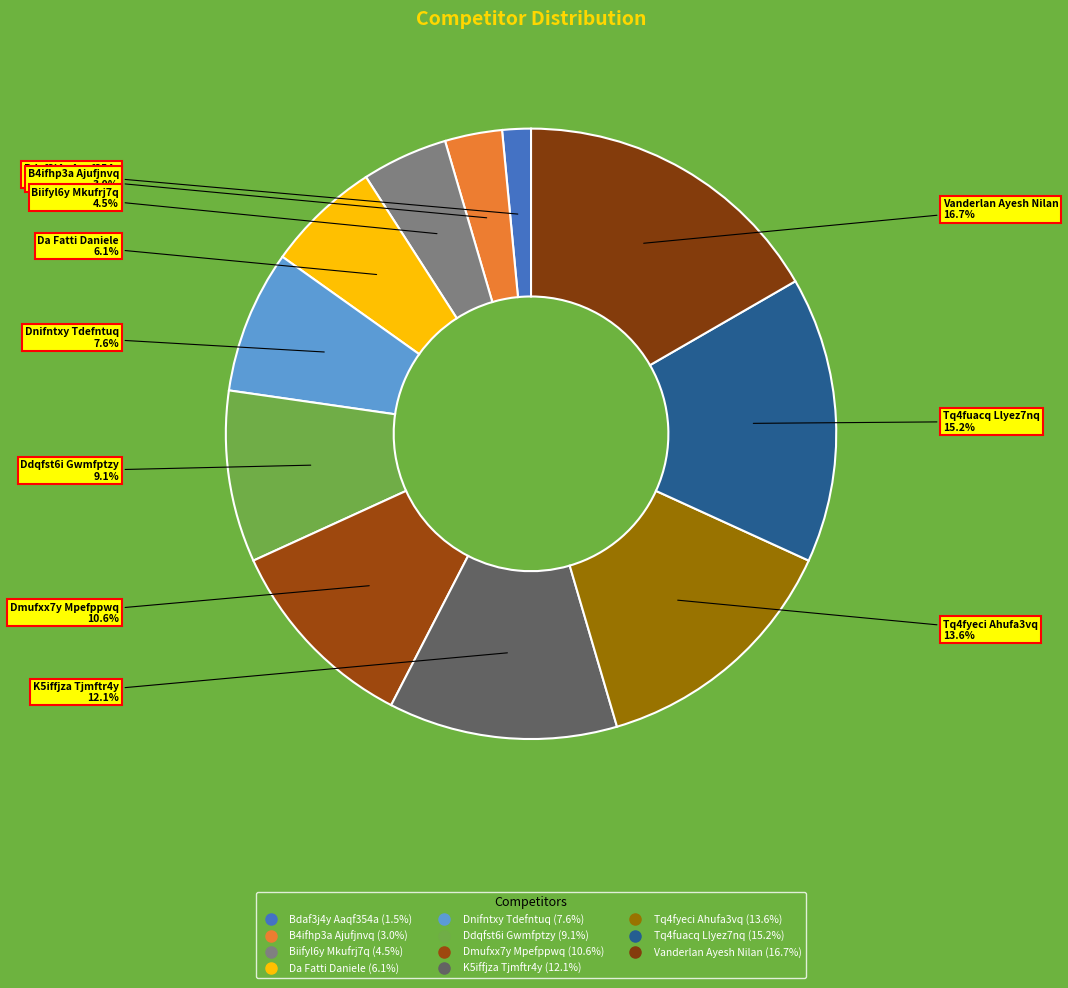

Between Dnifntxy Tdefntuq and Bdaf3j4y Aaqf354a, which is larger?

Dnifntxy Tdefntuq